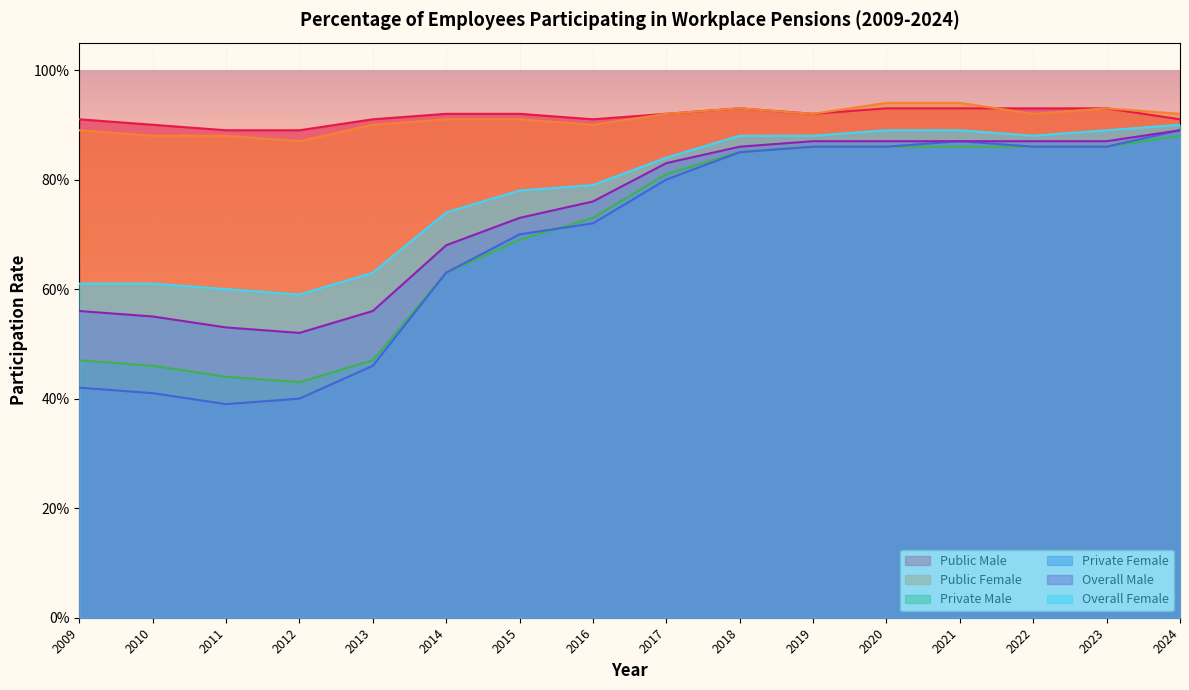

Which label corresponds to the largest value in the chart?

2020